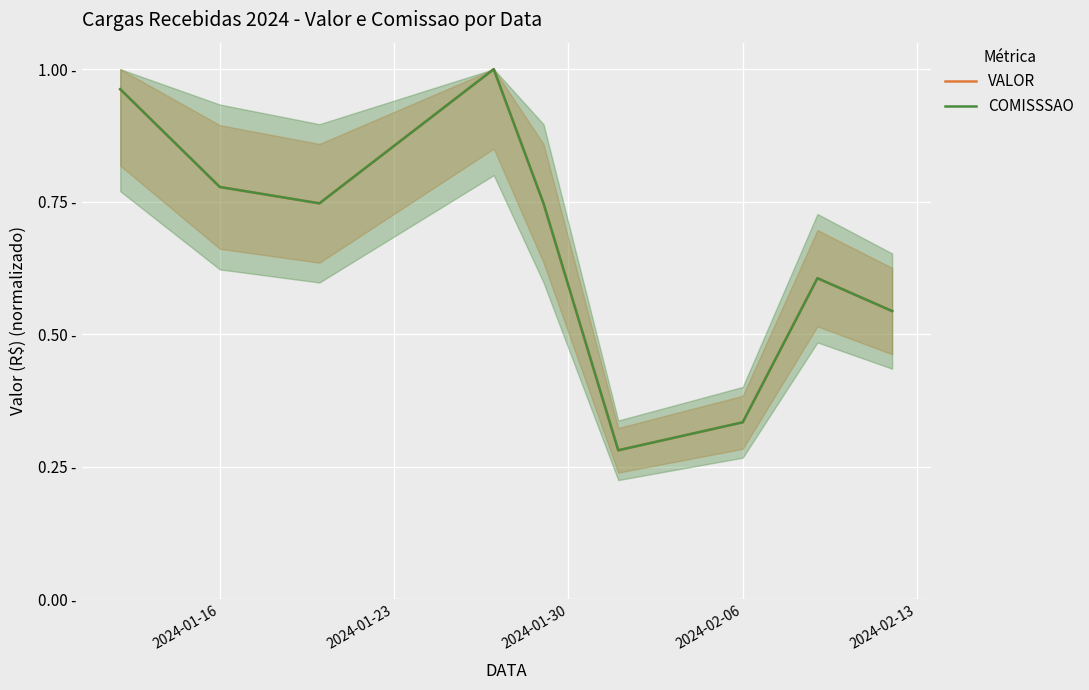

At how many categories does at least one series exceed 0?

9